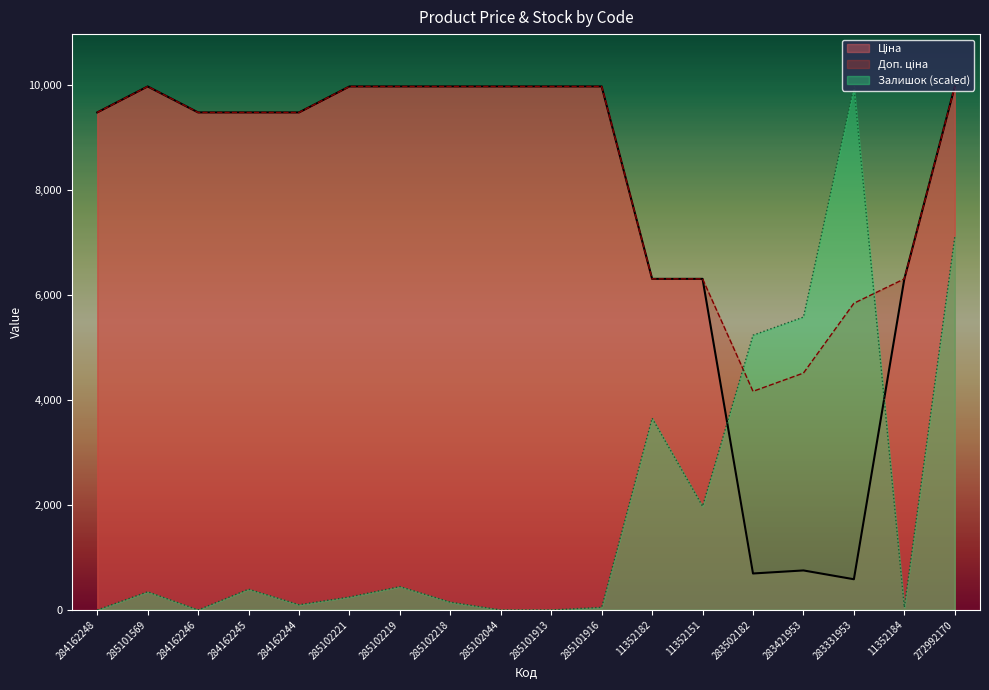

What is the difference between the highest and lowest values at 285102219?

9530.6